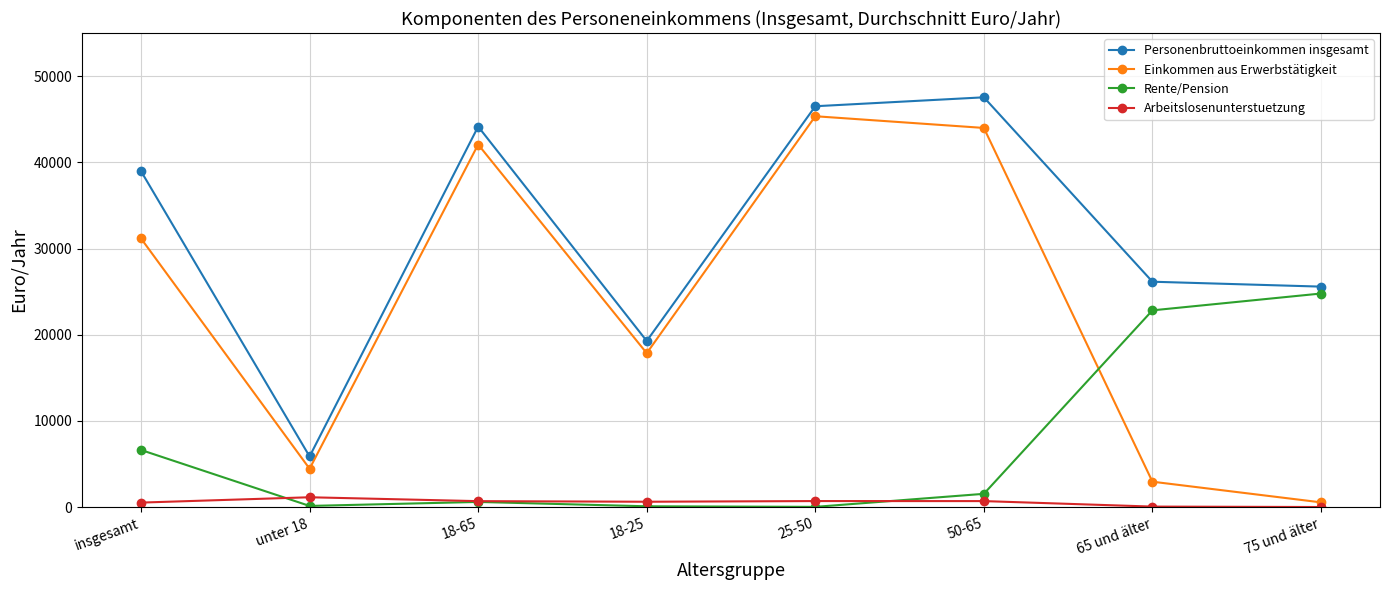

True or false: Rente/Pension has more than 0 points higher than both neighbors.

True